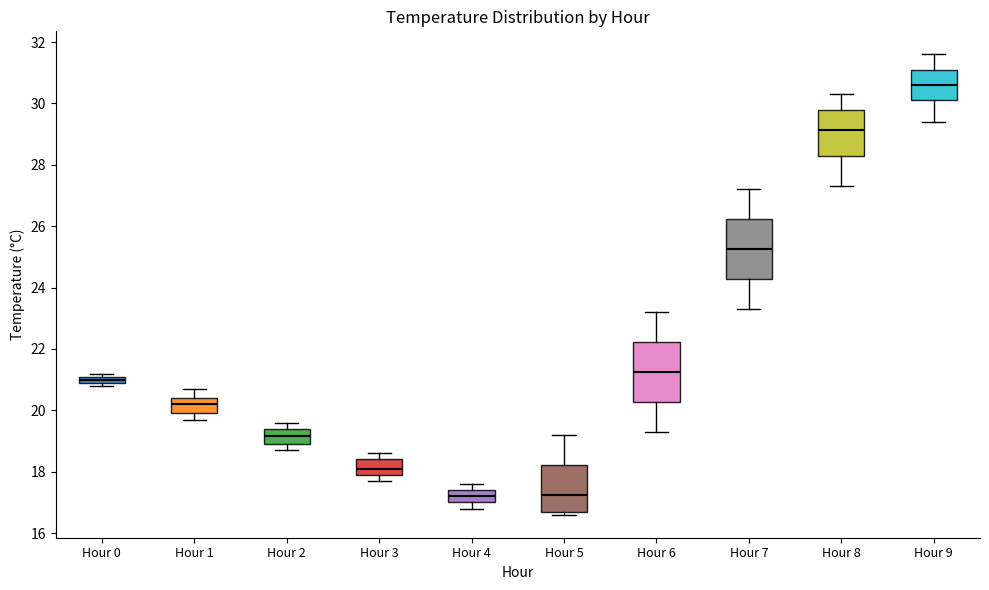

Which box has the highest median line?

Hour 9